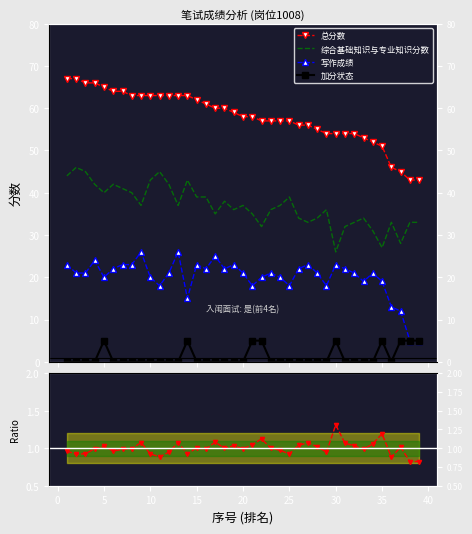

True or false: 综合基础知识与专业知识分数 and 总分数 intersect in this chart.

False